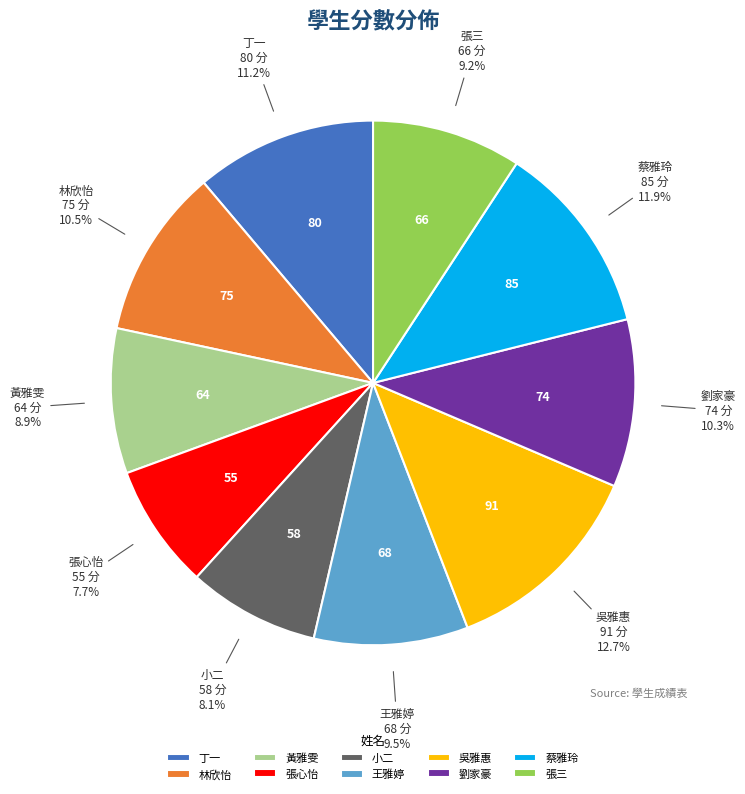

The 小二 slice represents 13% of the pie. True or false?

False